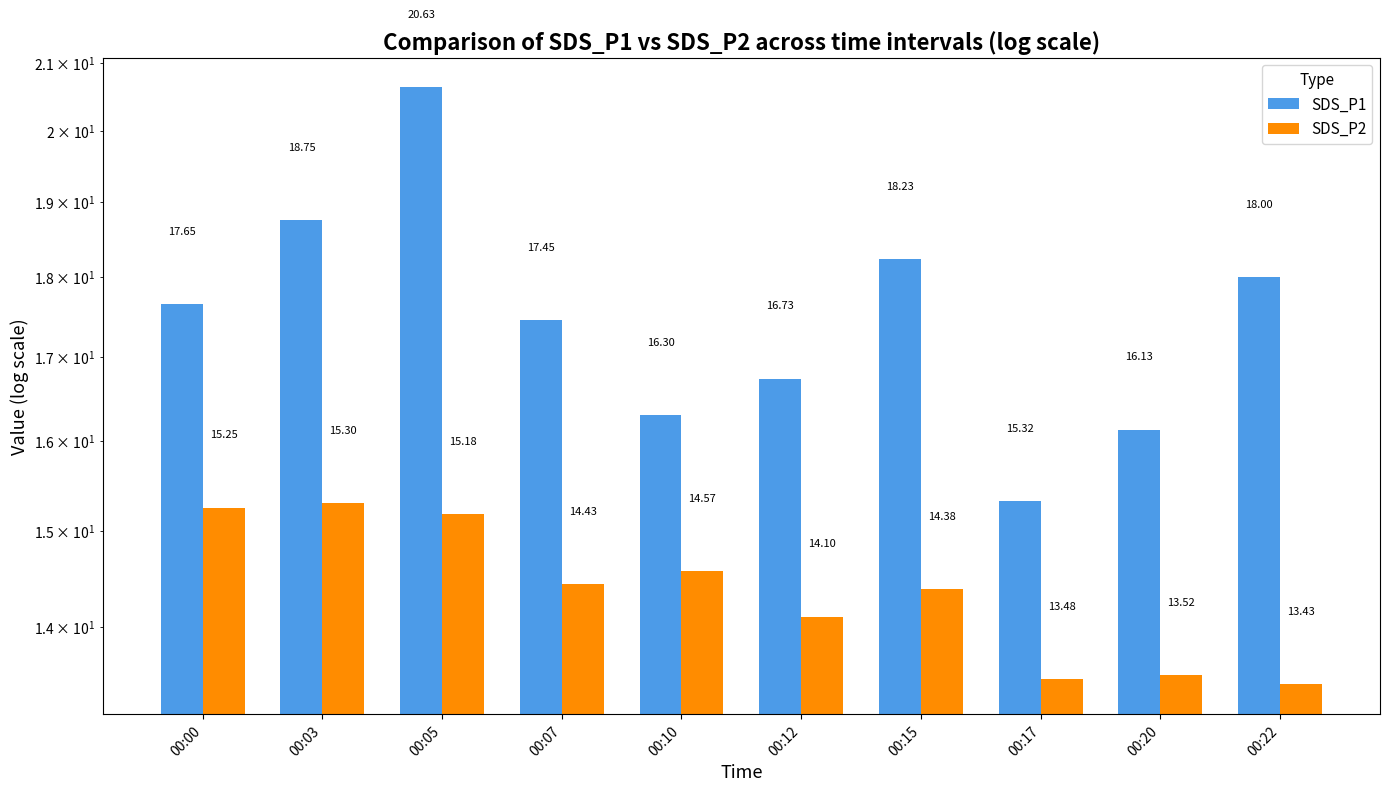

Is it true that SDS_P2 equals 15.2 at 00:00?

True